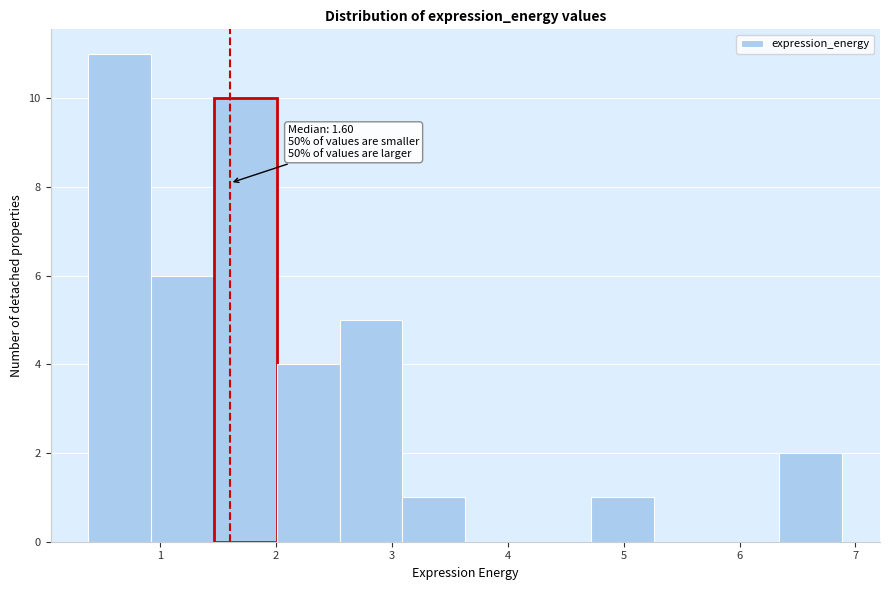

Which range on the x-axis has the tallest bar?

0.4 to 0.9